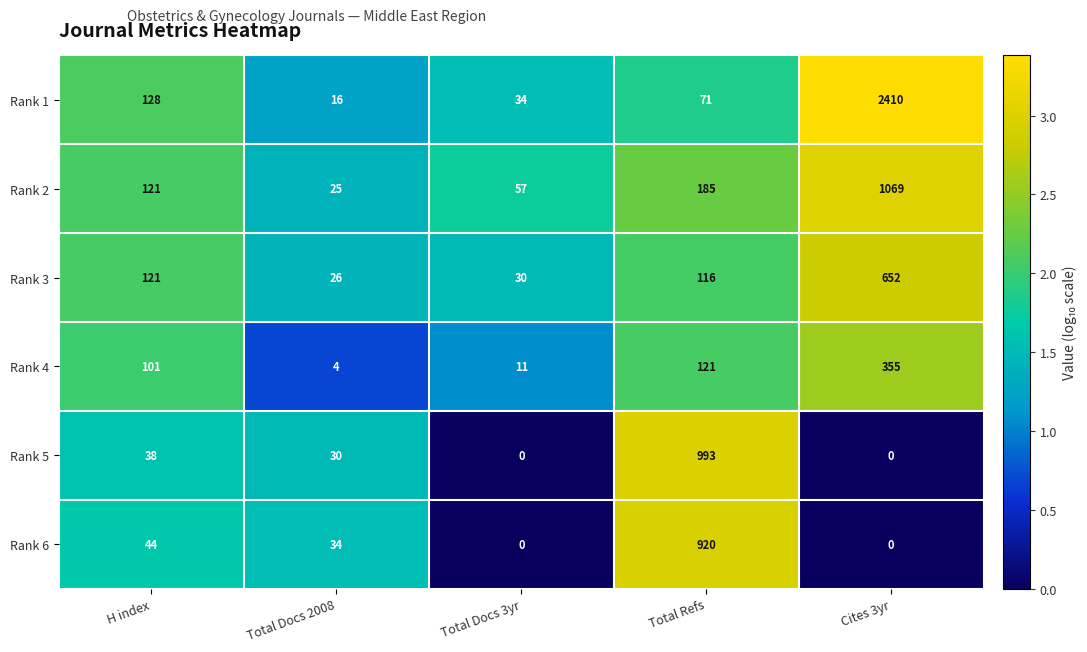

Which series changed the most between H index and Total Docs 2008?

Rank 1